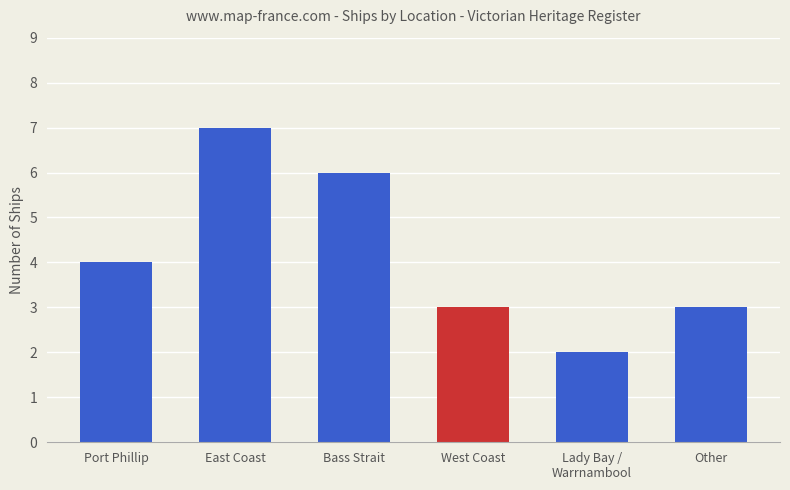

What is the approximate value at Other?

3